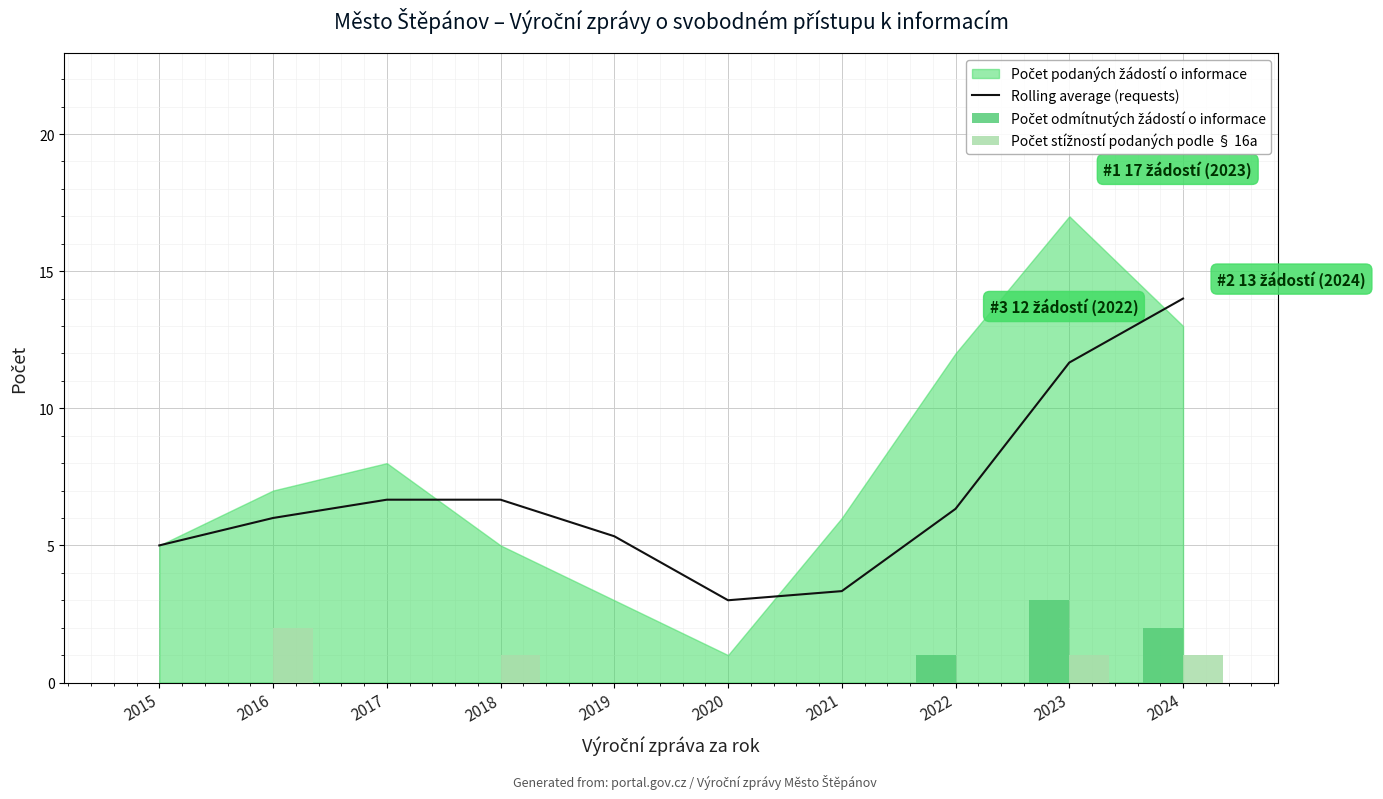

Is the value of Počet stížností podaných podle § 16a at 2019 greater than the value of Rolling average (requests) at 2020?

No